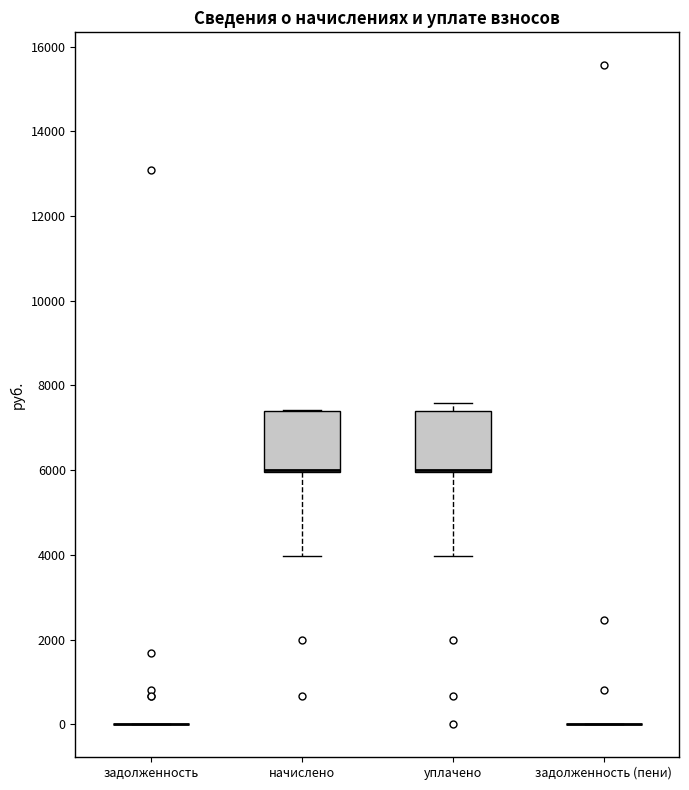

Where is the upper edge of the box for уплачено on the y-axis? The values are not printed on the chart, so give them approximately, as read against the axis.

7400